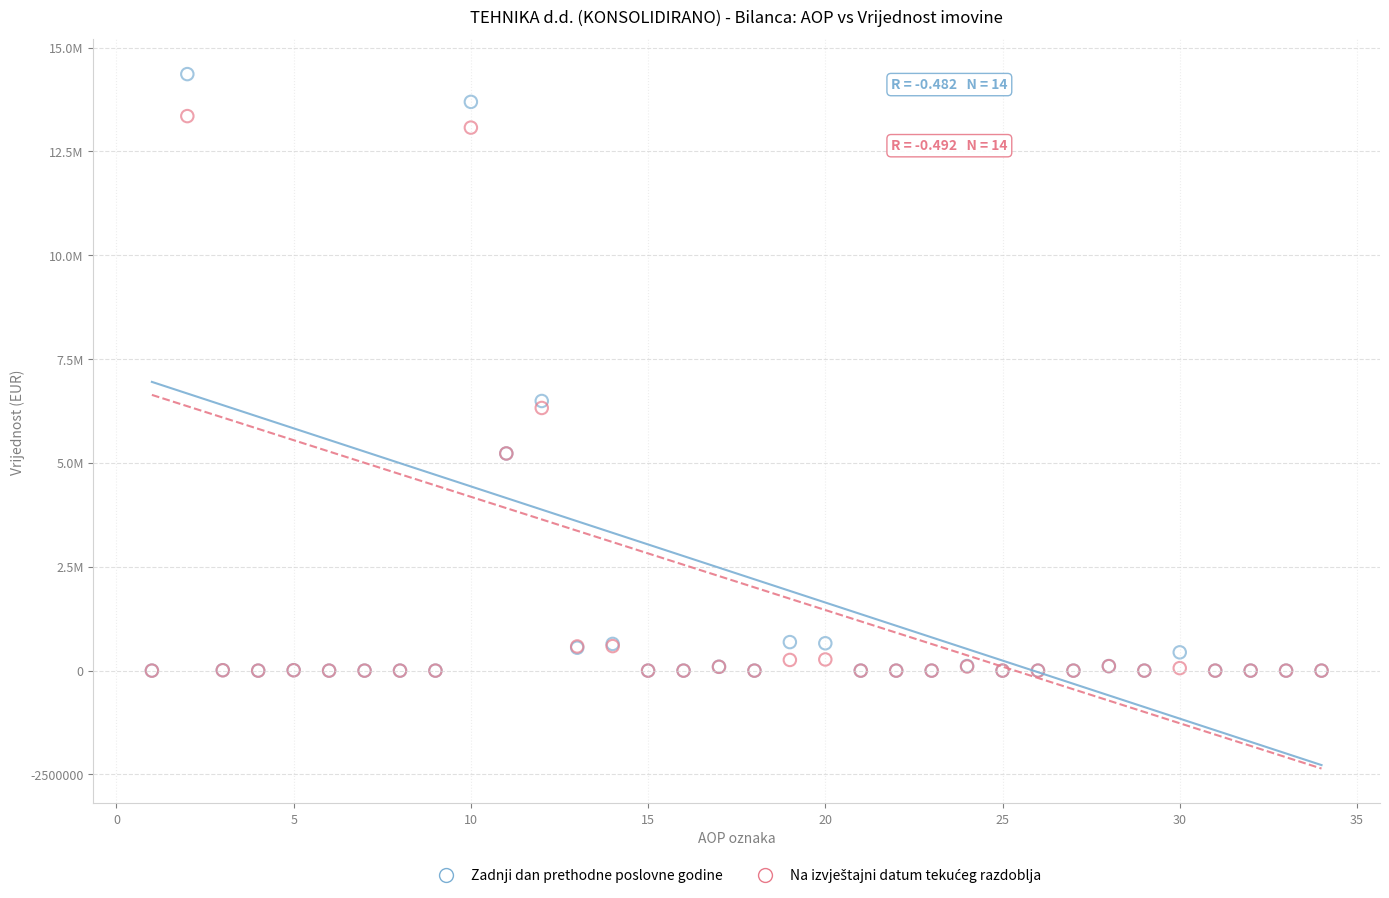

Which series reaches the maximum Y coordinate?

Zadnji dan prethodne poslovne godine